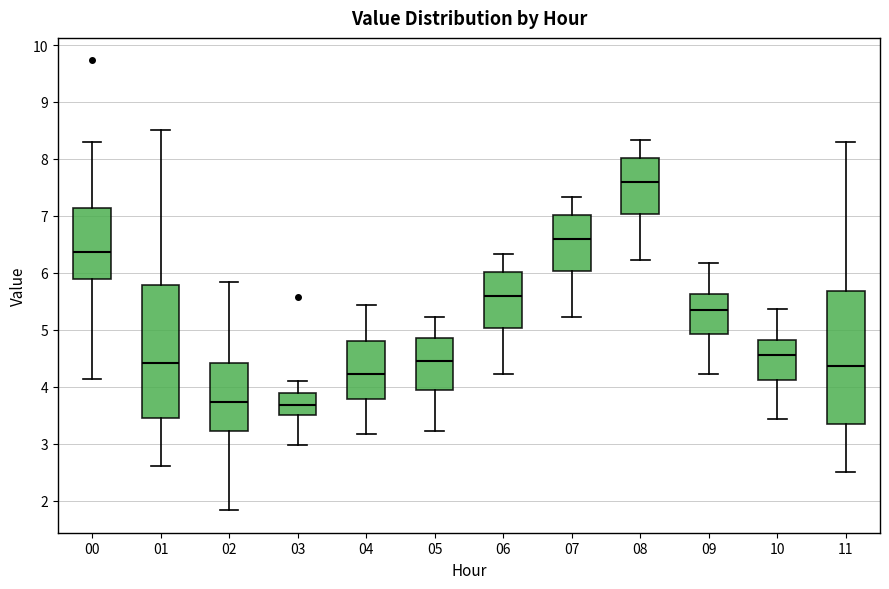

Reading left to right, transcribe this box plot: for each box, give where its median line is, the range the box spans, and where its two whiskers end, as read against the y-axis. The values are not printed on the chart, so give them approximately, as read against the axis.

00: median 6.4, box 5.9 to 7.1, whiskers 4.1 to 8.3
01: median 4.4, box 3.5 to 5.8, whiskers 2.6 to 8.5
02: median 3.7, box 3.2 to 4.4, whiskers 1.8 to 5.8
03: median 3.7, box 3.5 to 3.9, whiskers 3.0 to 4.1
04: median 4.2, box 3.8 to 4.8, whiskers 3.2 to 5.4
05: median 4.5, box 3.9 to 4.9, whiskers 3.2 to 5.2
06: median 5.6, box 5.0 to 6.0, whiskers 4.2 to 6.3
07: median 6.6, box 6.0 to 7.0, whiskers 5.2 to 7.3
08: median 7.6, box 7.0 to 8.0, whiskers 6.2 to 8.3
09: median 5.4, box 4.9 to 5.6, whiskers 4.2 to 6.2
10: median 4.6, box 4.1 to 4.8, whiskers 3.4 to 5.4
11: median 4.4, box 3.4 to 5.7, whiskers 2.5 to 8.3